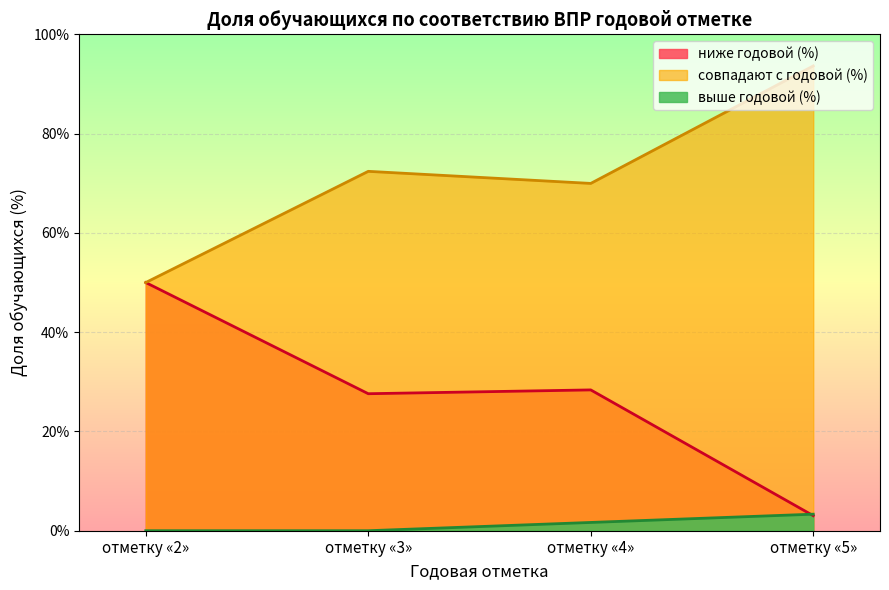

The выше годовой (%) series shows -3.4 at отметку «5». True or false?

False